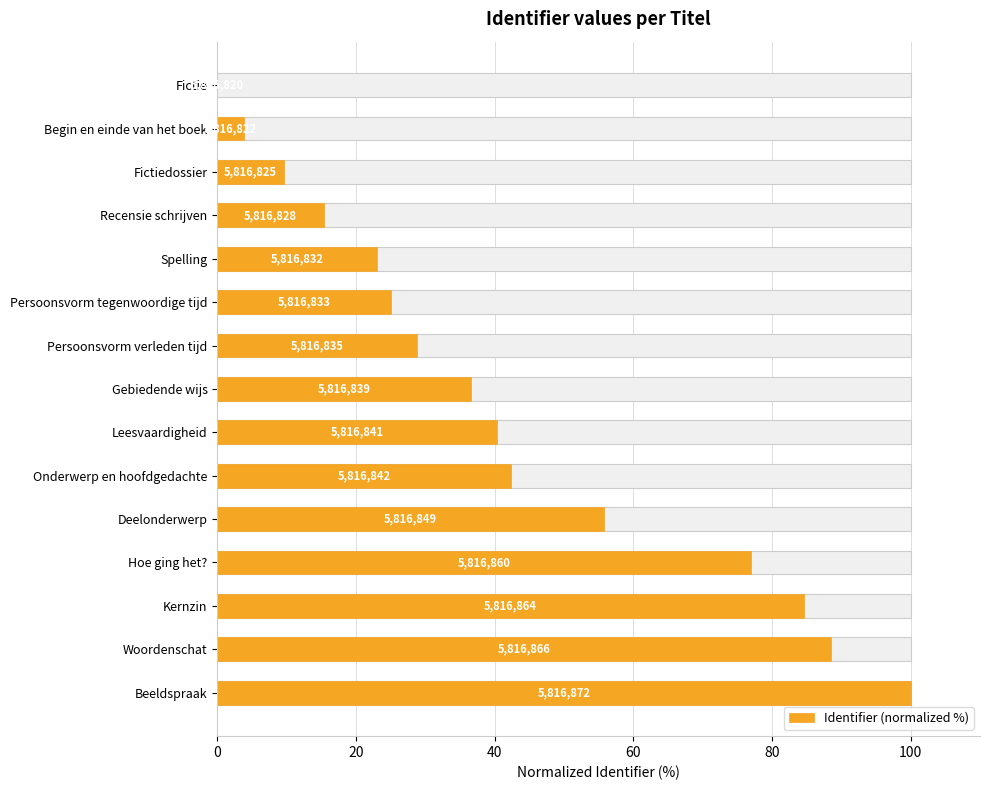

The value at Recensie schrijven is 5.6. True or false?

False